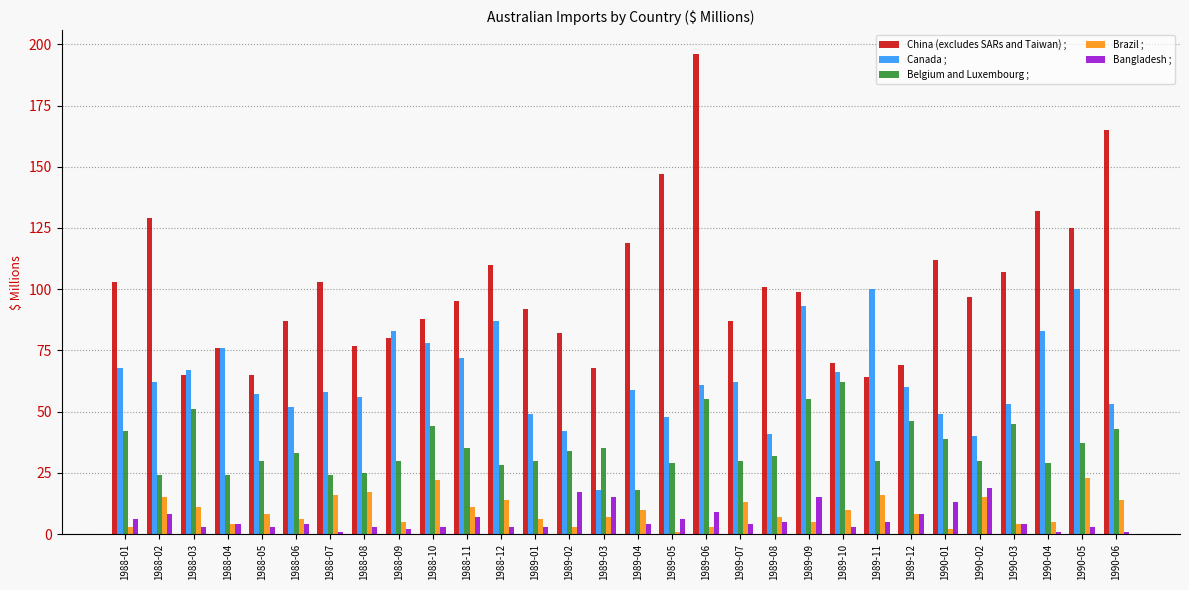

Count the number of categories in the chart.

30